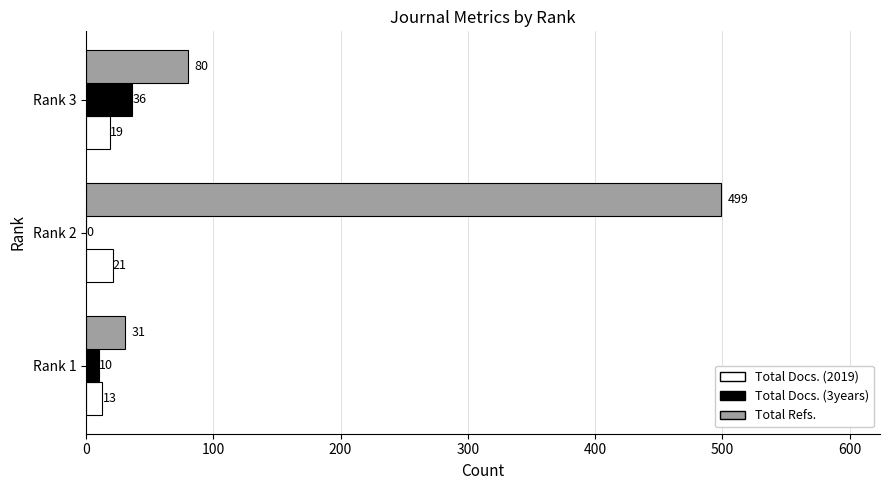

What is the sum of the Total Docs. (2019) values at Rank 2 and Rank 1?

34